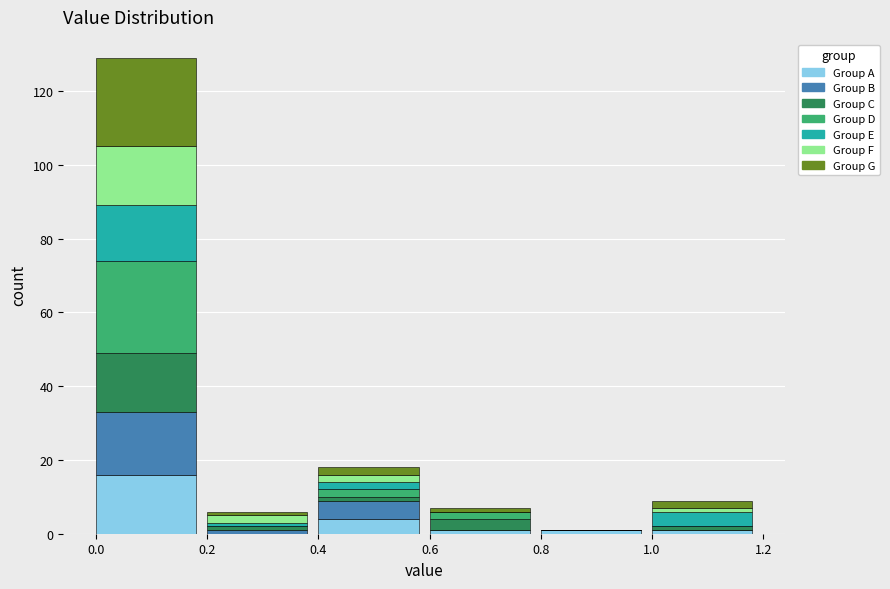

What is the highest value of the Group A series?

16